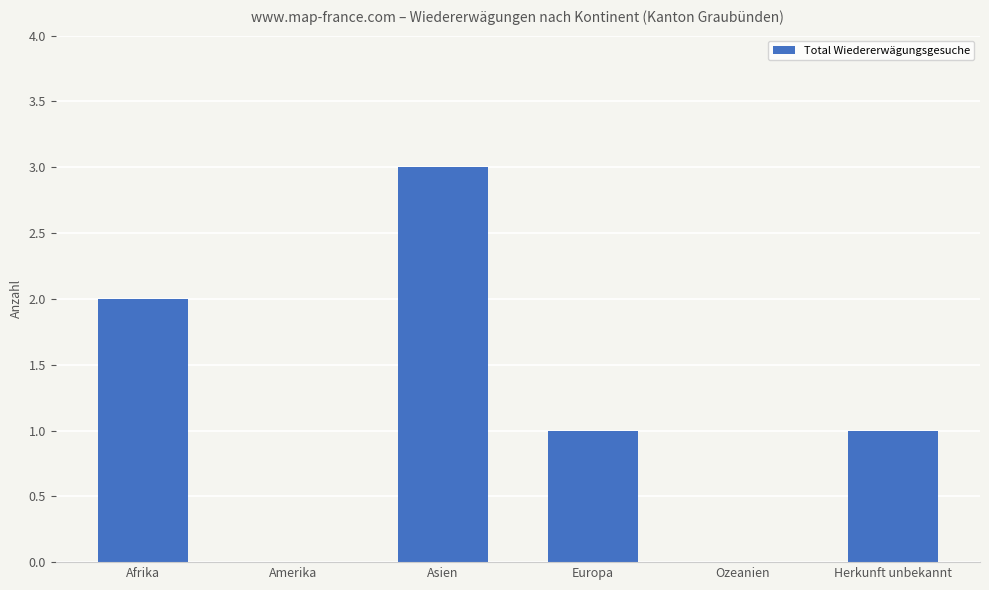

Which label corresponds to the largest value in the chart?

Asien